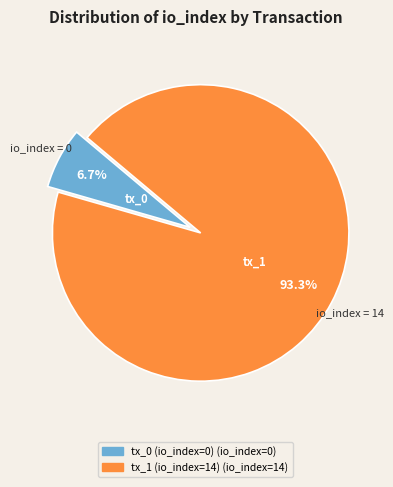

Which category has the biggest portion of the pie?

tx_1 (io_index=14)